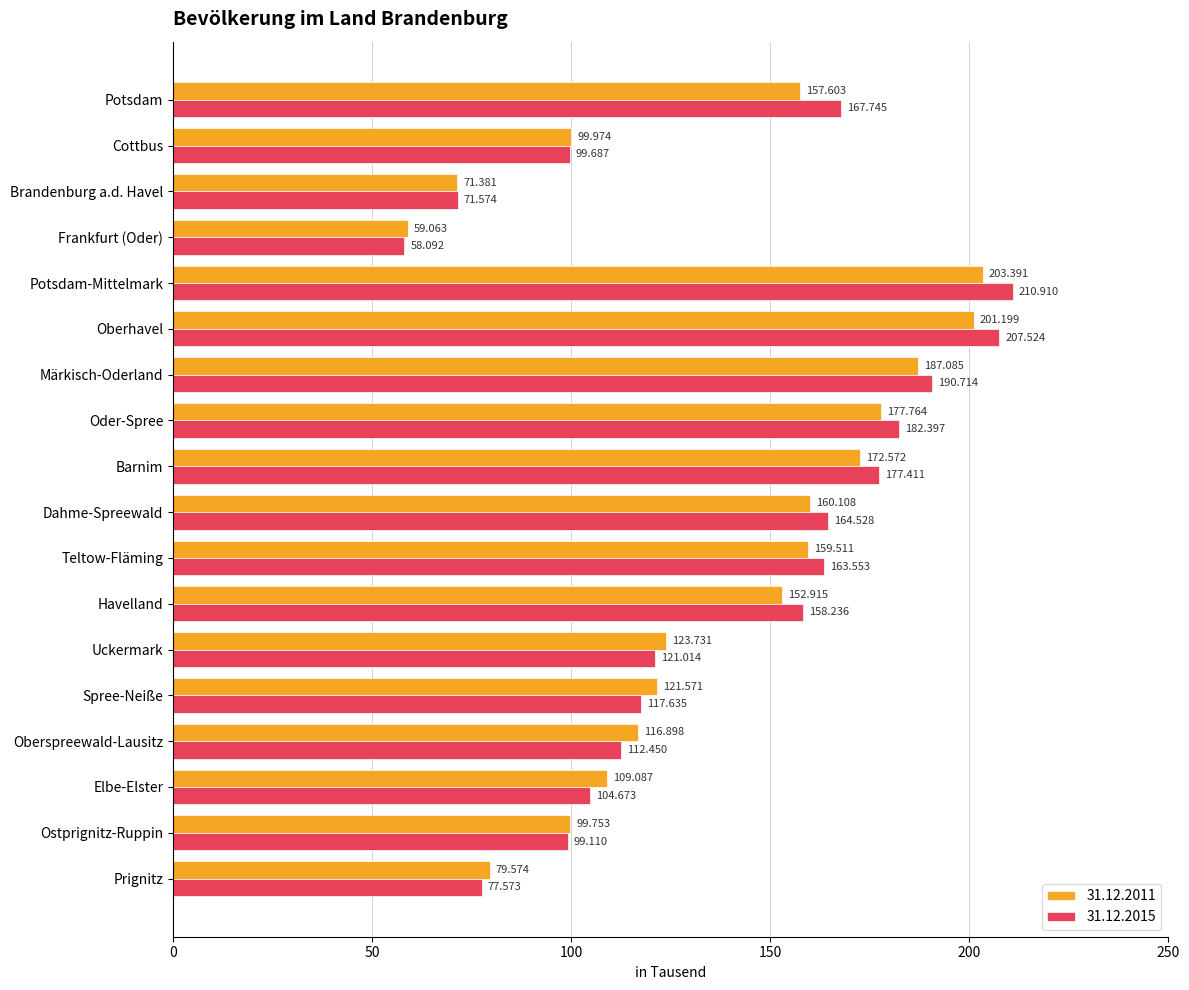

The 31.12.2011 series shows 79.6 at Prignitz. True or false?

True